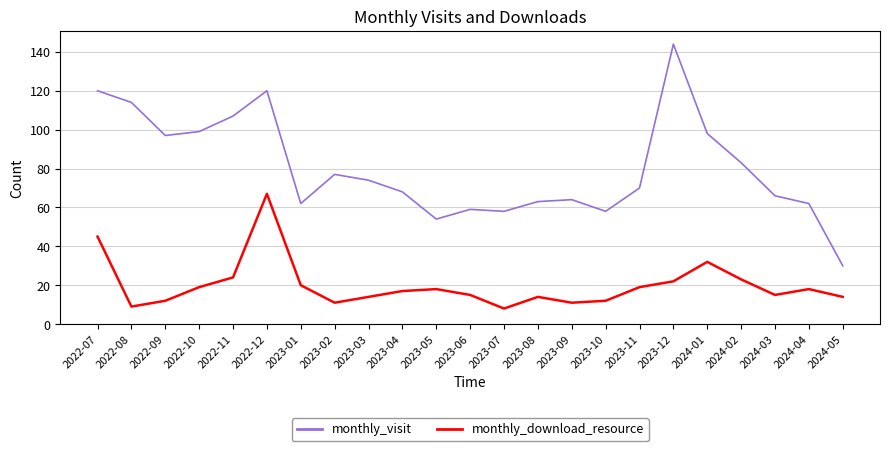

What position from the left is 2023-04?

10